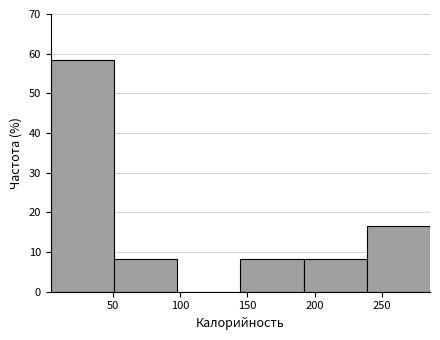

Reading left to right, list every bar in this chart as the range it spans on the x-axis followed by its height. Neither the bar edges nor the heights are printed on the chart, so give them approximately, as read against the axes.

5 to 50: 58
50 to 100: 8
100 to 145: 0
145 to 190: 8
190 to 240: 8
240 to 285: 17